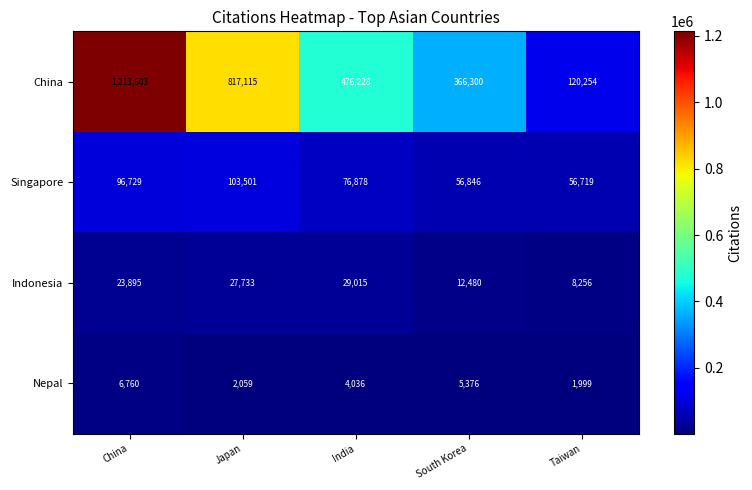

What is the total value across all series at South Korea?

441002